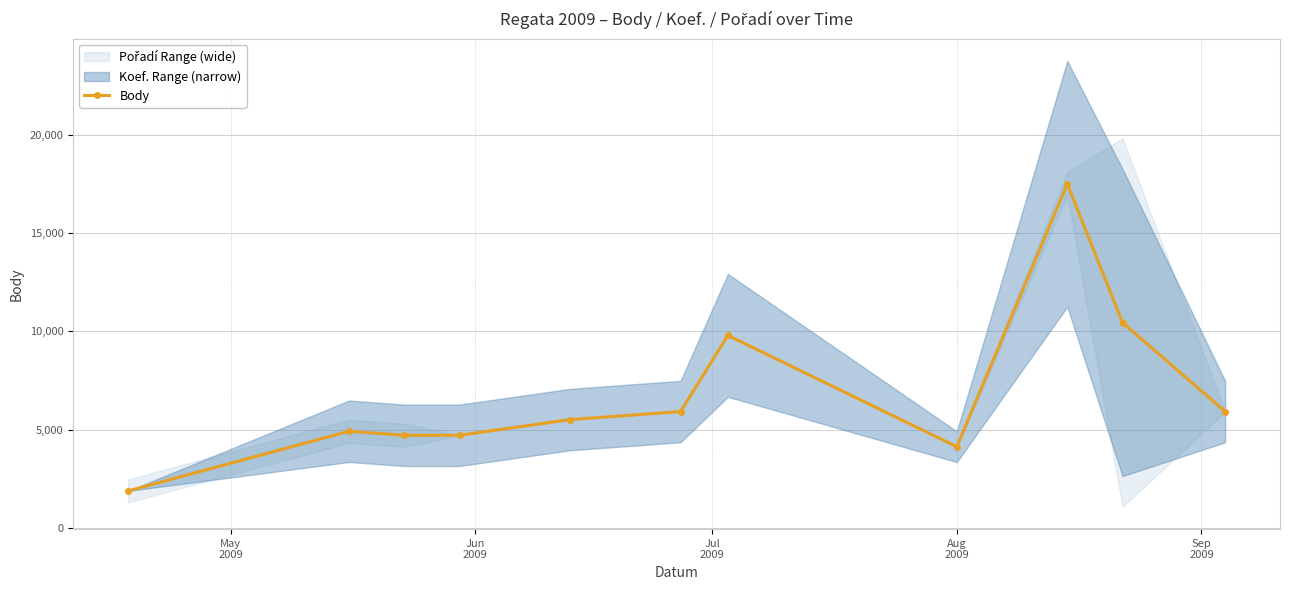

What is the value of the 10th point from the left?

10447